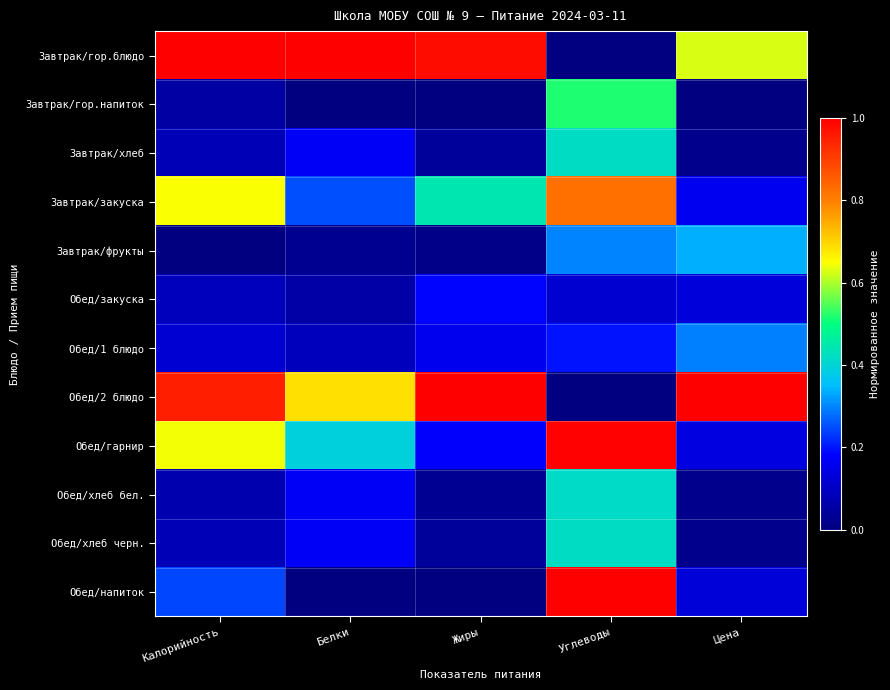

List the series in order of their peak value, lowest first.

Обед/закуска, Обед/1 блюдо, Завтрак/фрукты, Обед/хлеб бел., Завтрак/хлеб, Обед/хлеб черн., Завтрак/гор.напиток, Завтрак/закуска, Обед/гарнир, Обед/напиток, Обед/2 блюдо, Завтрак/гор.блюдо